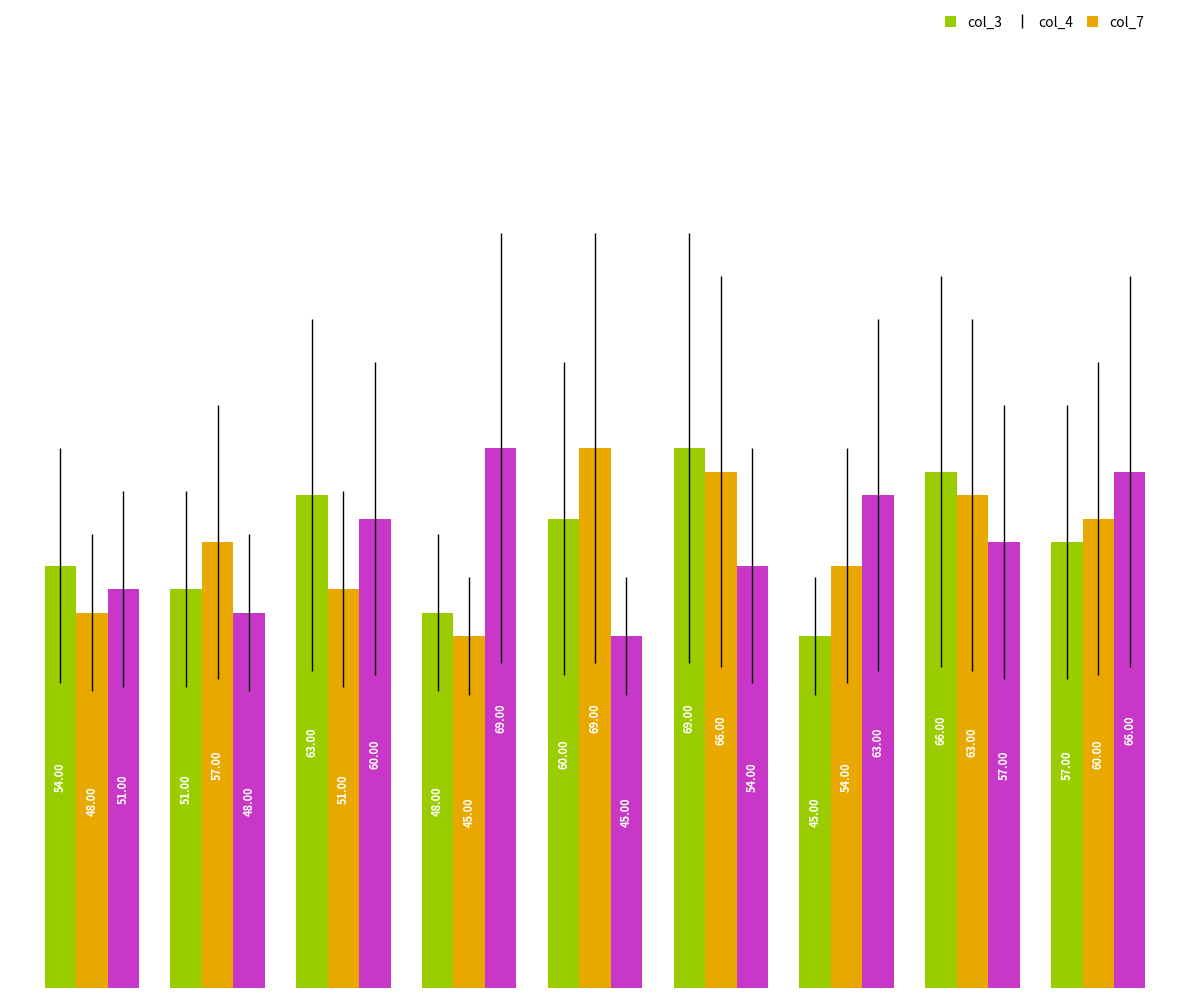

What is the value of the col_4 bar at the 7th from the left?

54